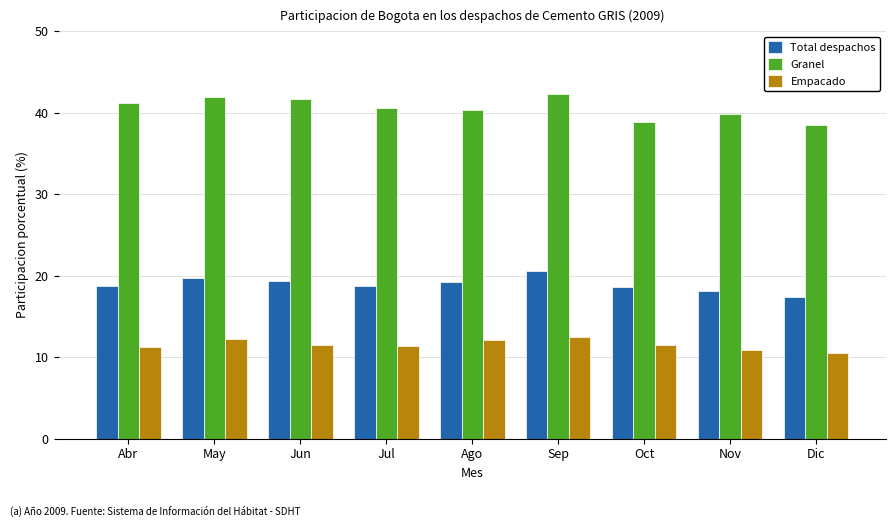

The value of Empacado at Oct is 16.5. True or false?

False